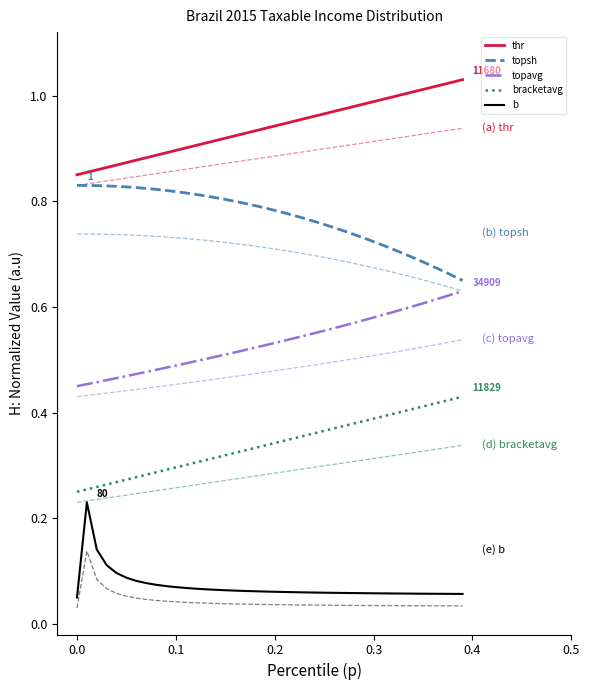

What is the maximum value shown in the chart?

1.0